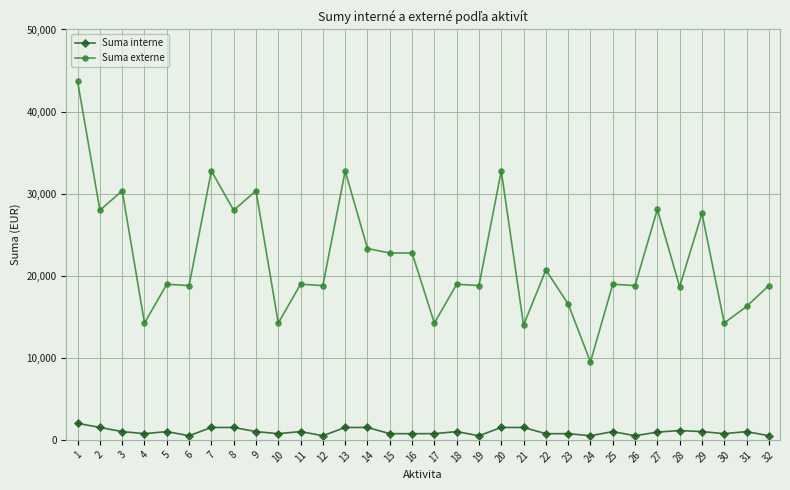

Which series has the largest total across all categories?

Suma externe